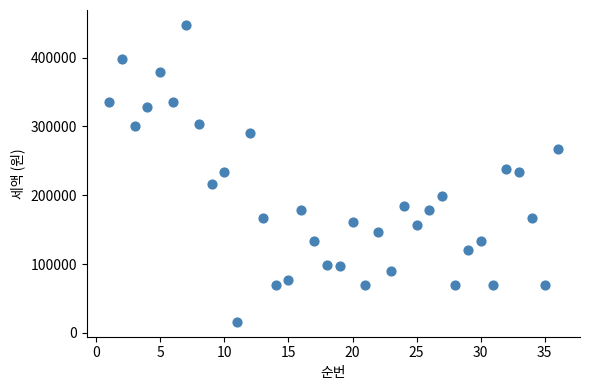

What is the range of Y values (max minus min)?

431510